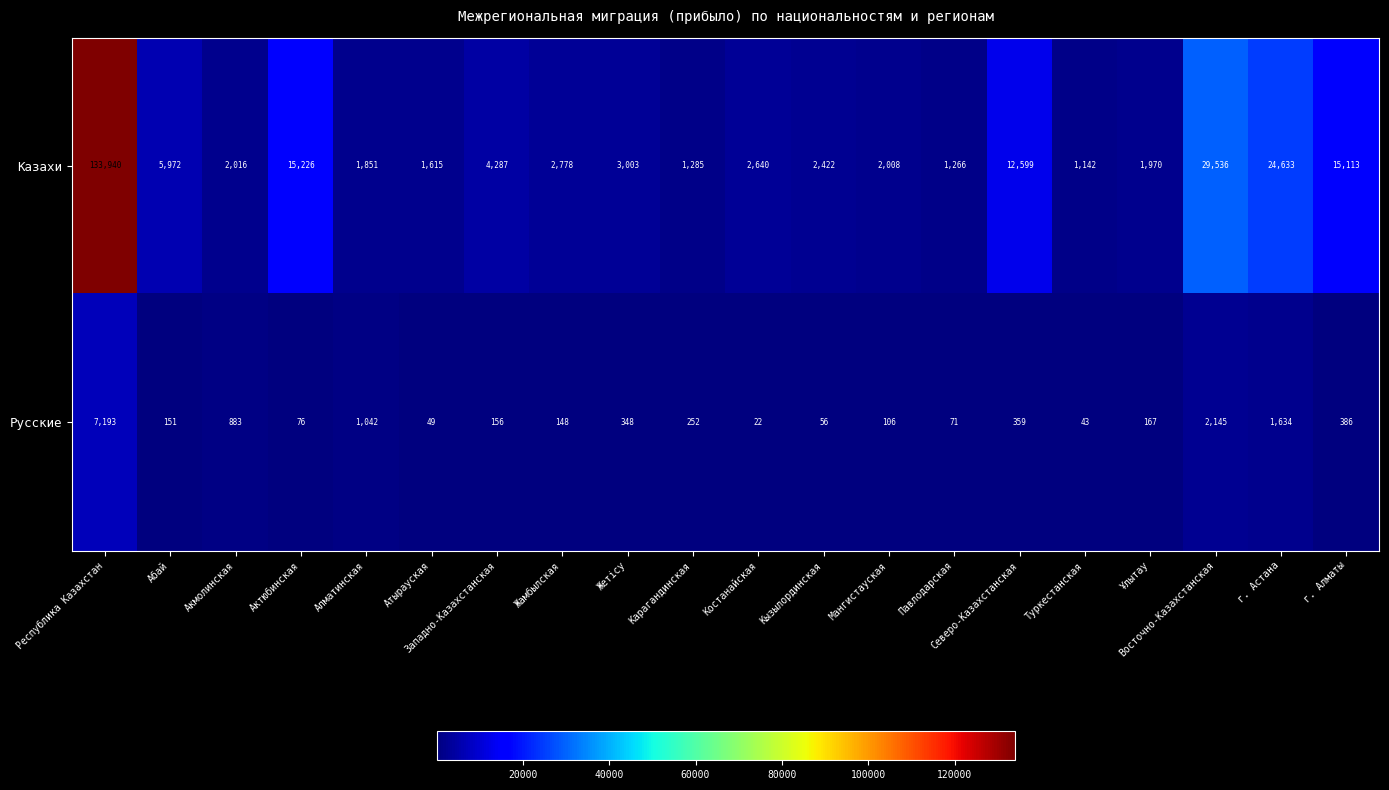

At which category does the chart reach its peak across all series?

Республика Казахстан